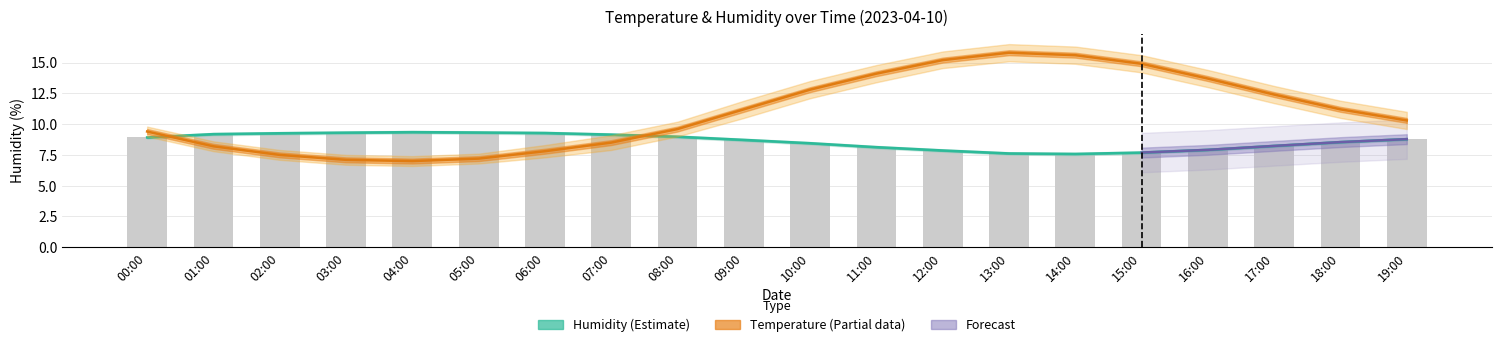

Which series changed the most between 01:00 and 08:00?

temperature